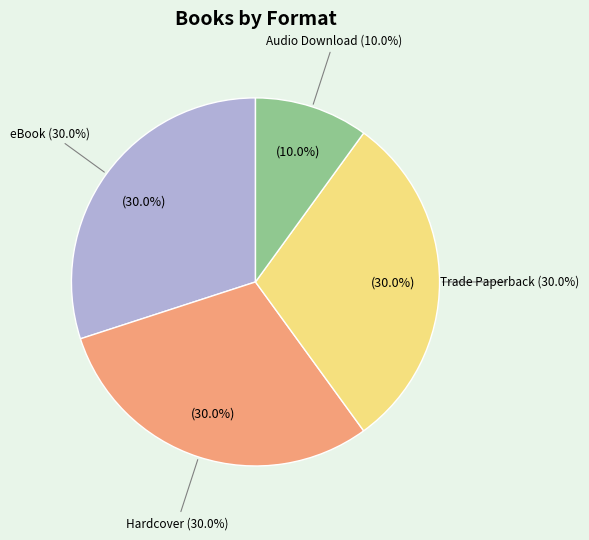

To the nearest percent, what is the average slice percentage?

25%